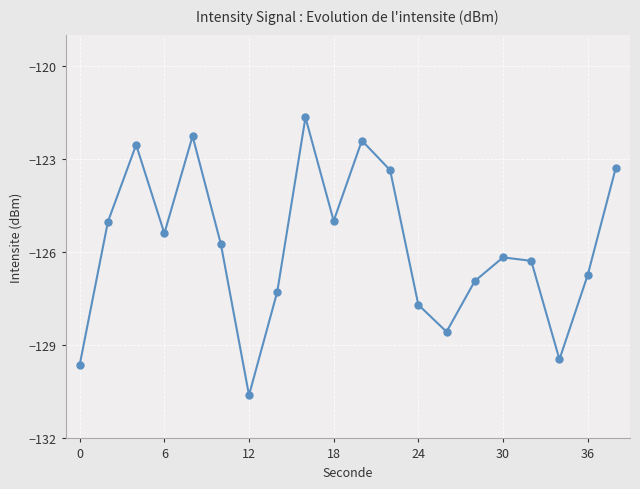

What is the greatest value displayed?

-121.7